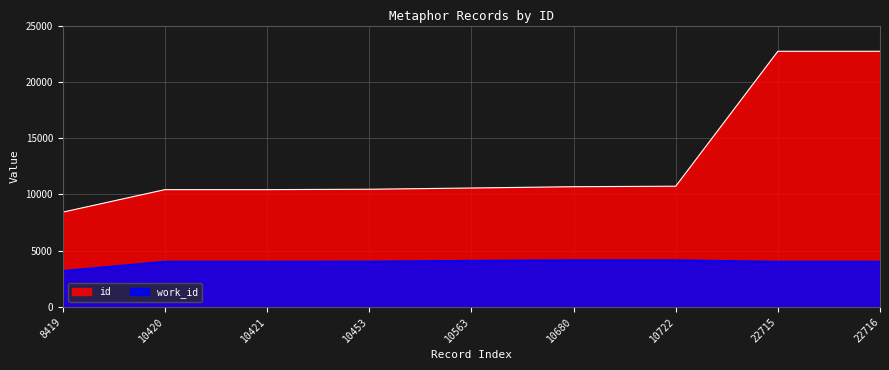

Which series has the widest spread of values?

id